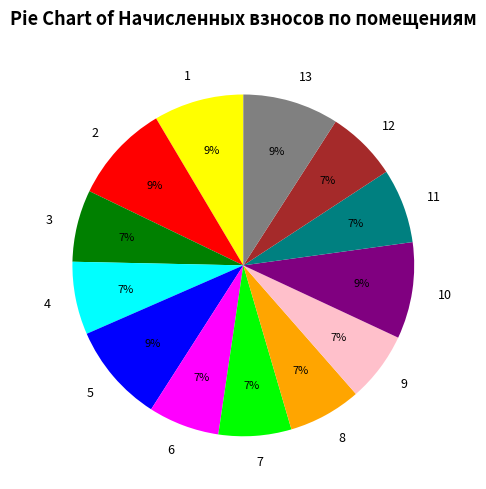

How many slices are in this pie chart?

13